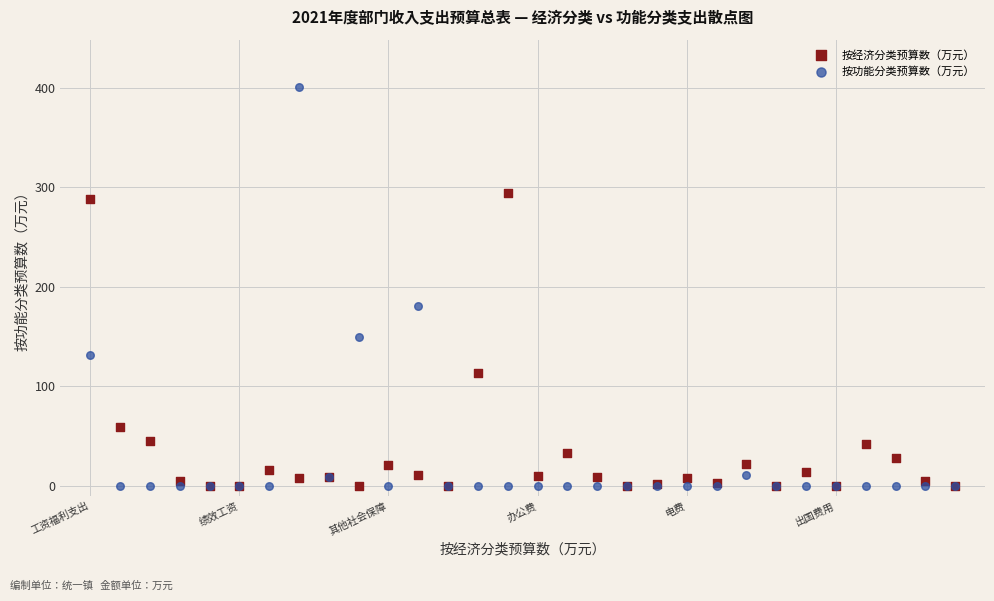

What are all the series names shown in the legend?

按经济分类预算数（万元）, 按功能分类预算数（万元）